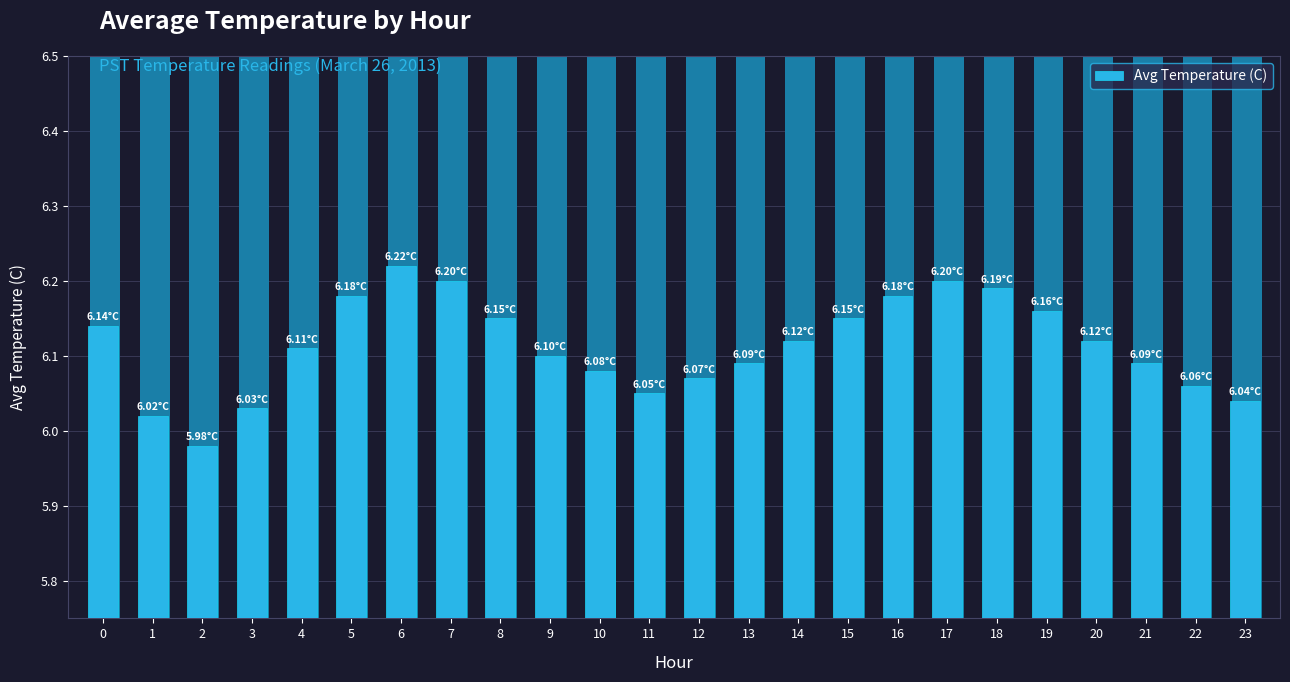

Reading left to right, extract all data points from this chart.

6.1	6.0	6.0	6.0	6.1	6.2	6.2	6.2	6.2	6.1	6.1	6.0	6.1	6.1	6.1	6.2	6.2	6.2	6.2	6.2	6.1	6.1	6.1	6.0